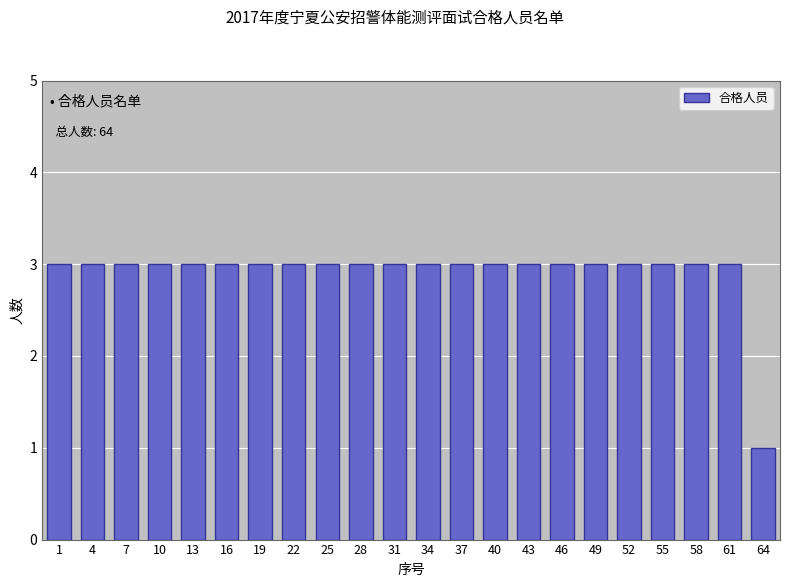

Reading left to right, extract all data points from this chart.

1=3	4=3	7=3	10=3	13=3	16=3	19=3	22=3	25=3	28=3	31=3	34=3	37=3	40=3	43=3	46=3	49=3	52=3	55=3	58=3	61=3	64=1